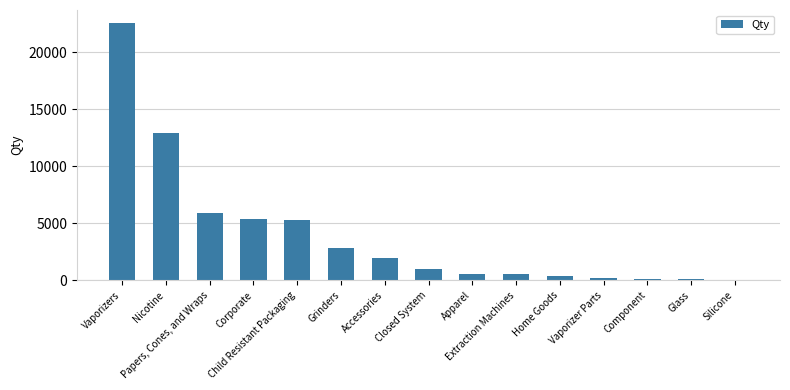

Between Nicotine and Silicone, which is larger?

Nicotine